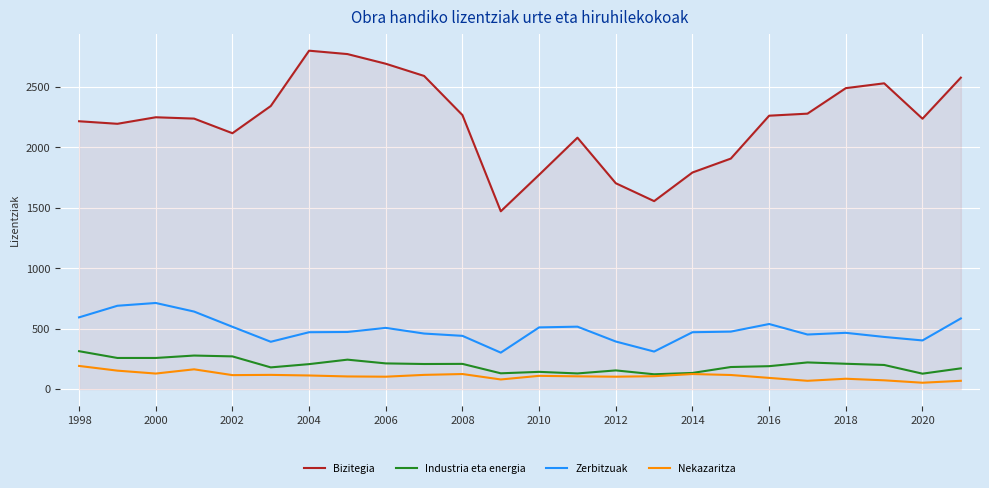

True or false: Industria eta energia and Bizitegia cross at least once.

False